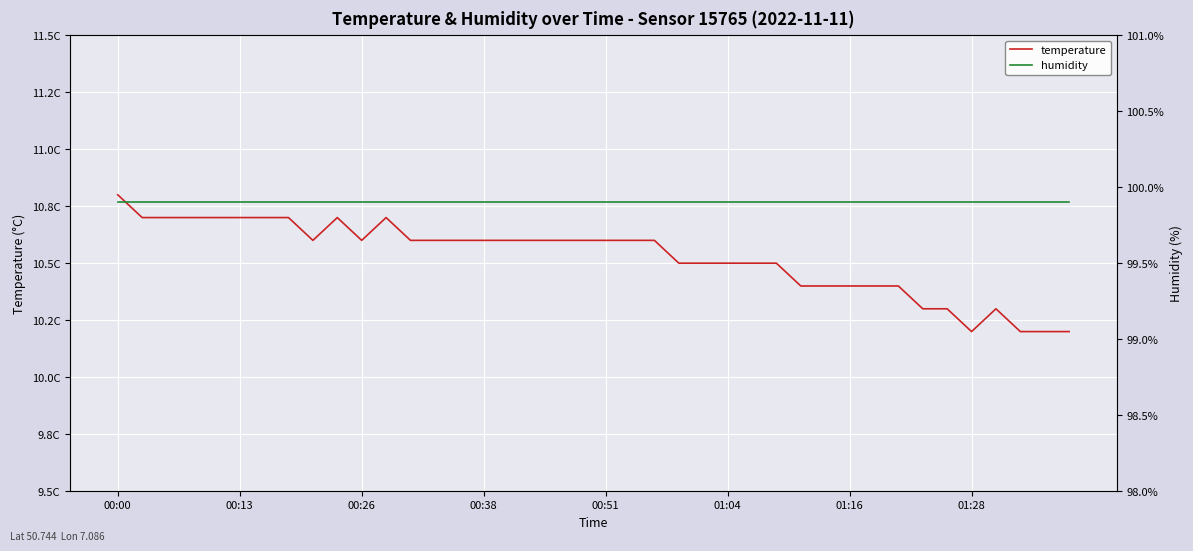

True or false: temperature and humidity intersect in this chart.

False